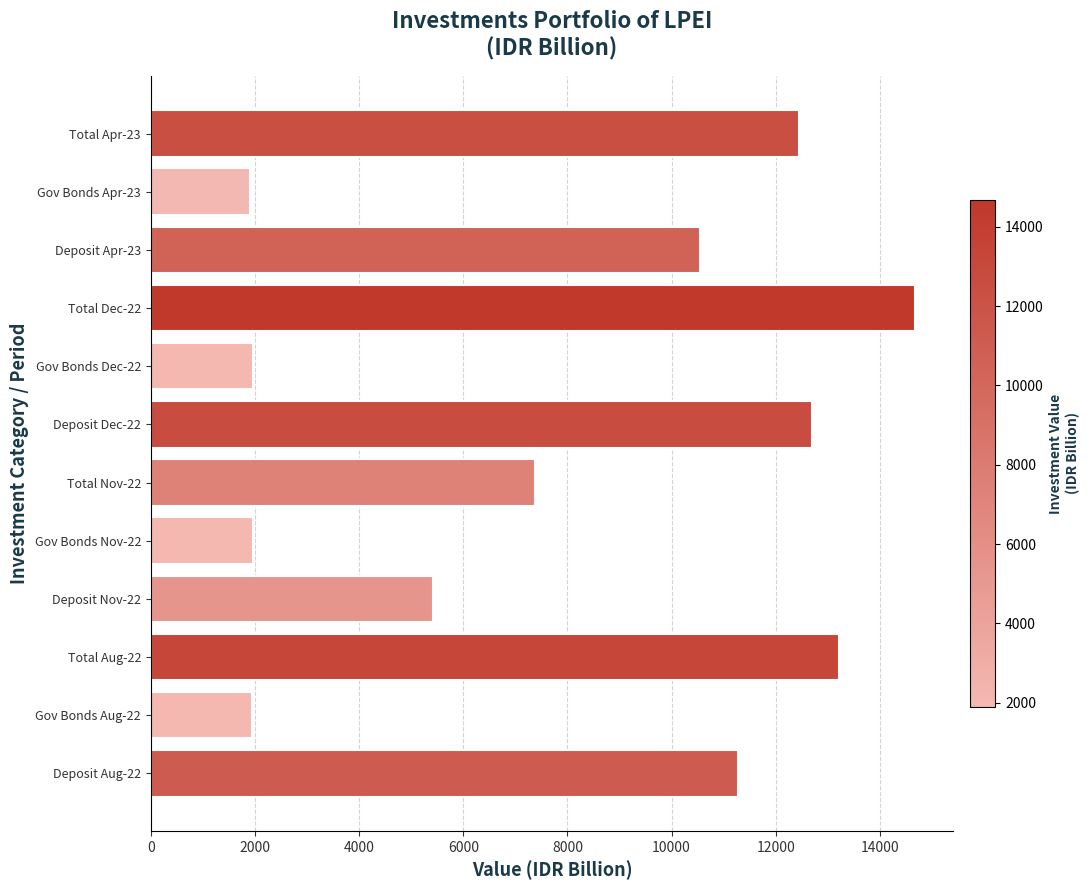

At which category does the chart reach its peak across all series?

Total Dec-22